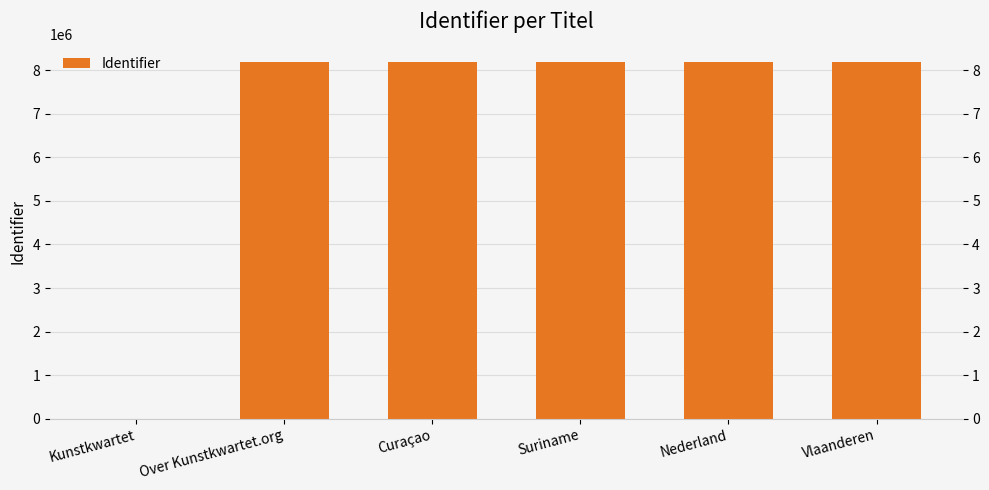

How many positive values are there?

5